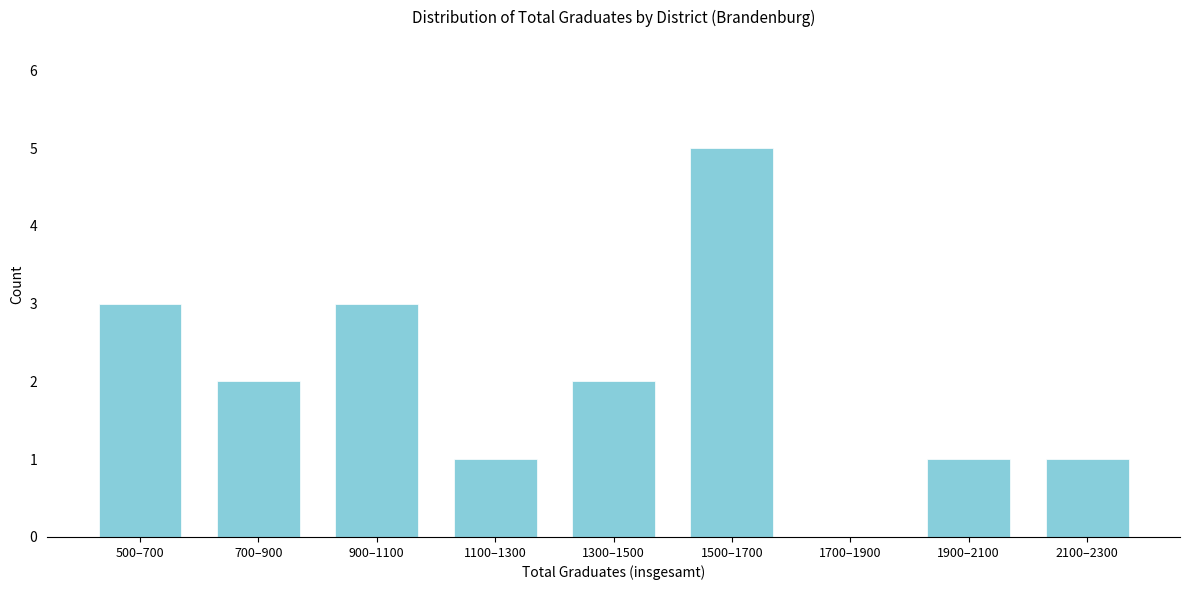

Reading left to right, what are all the values shown in this chart?

500–700=3	700–900=2	900–1100=3	1100–1300=1	1300–1500=2	1500–1700=5	1700–1900=0	1900–2100=1	2100–2300=1